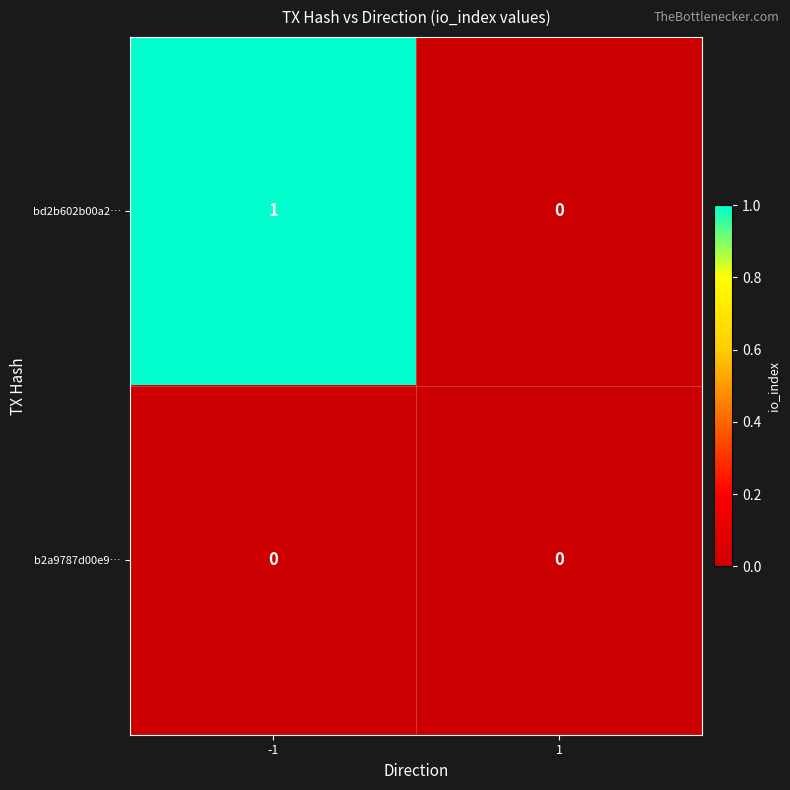

Reading left to right, extract all data points from this chart.

bd2b602b00a2…: 1	0
b2a9787d00e9…: 0	0